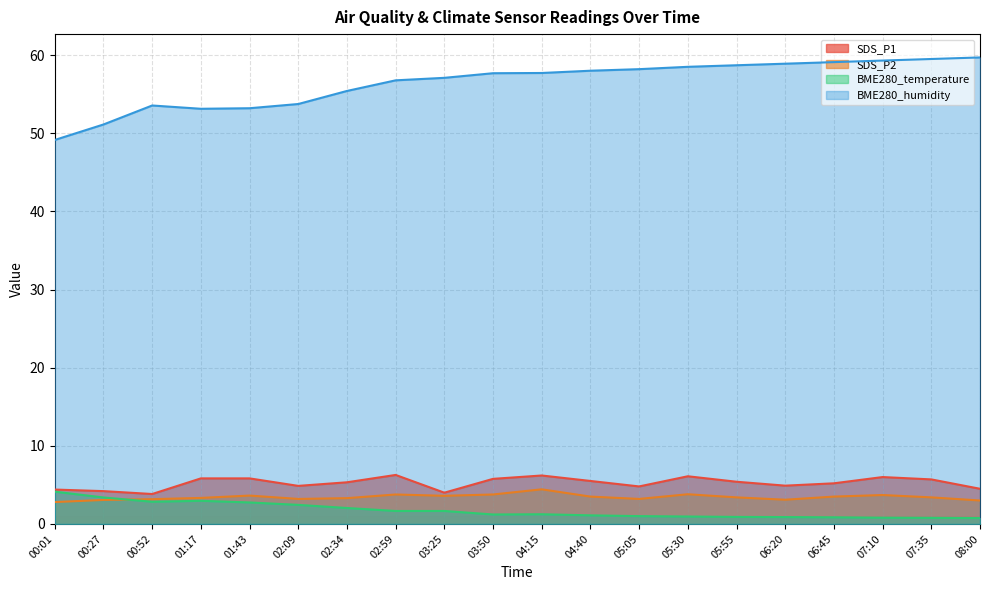

Which series has the largest total across all categories?

BME280_humidity